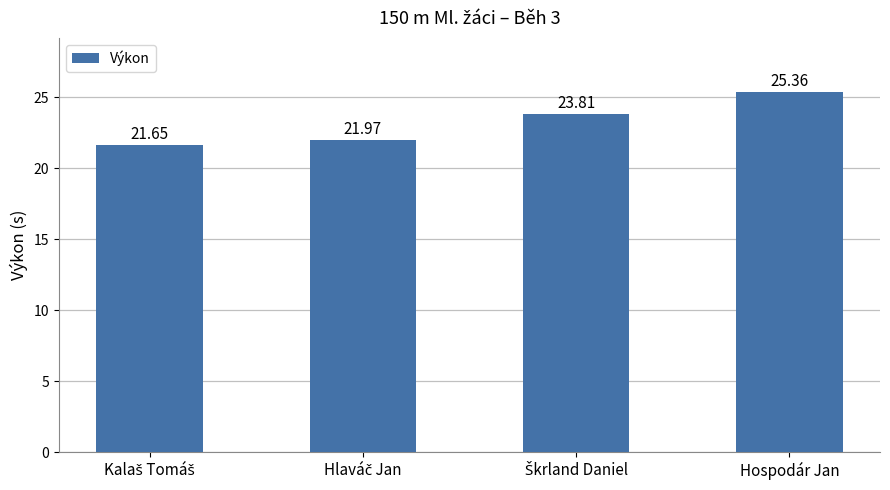

What is the difference between the maximum and minimum values?

3.7